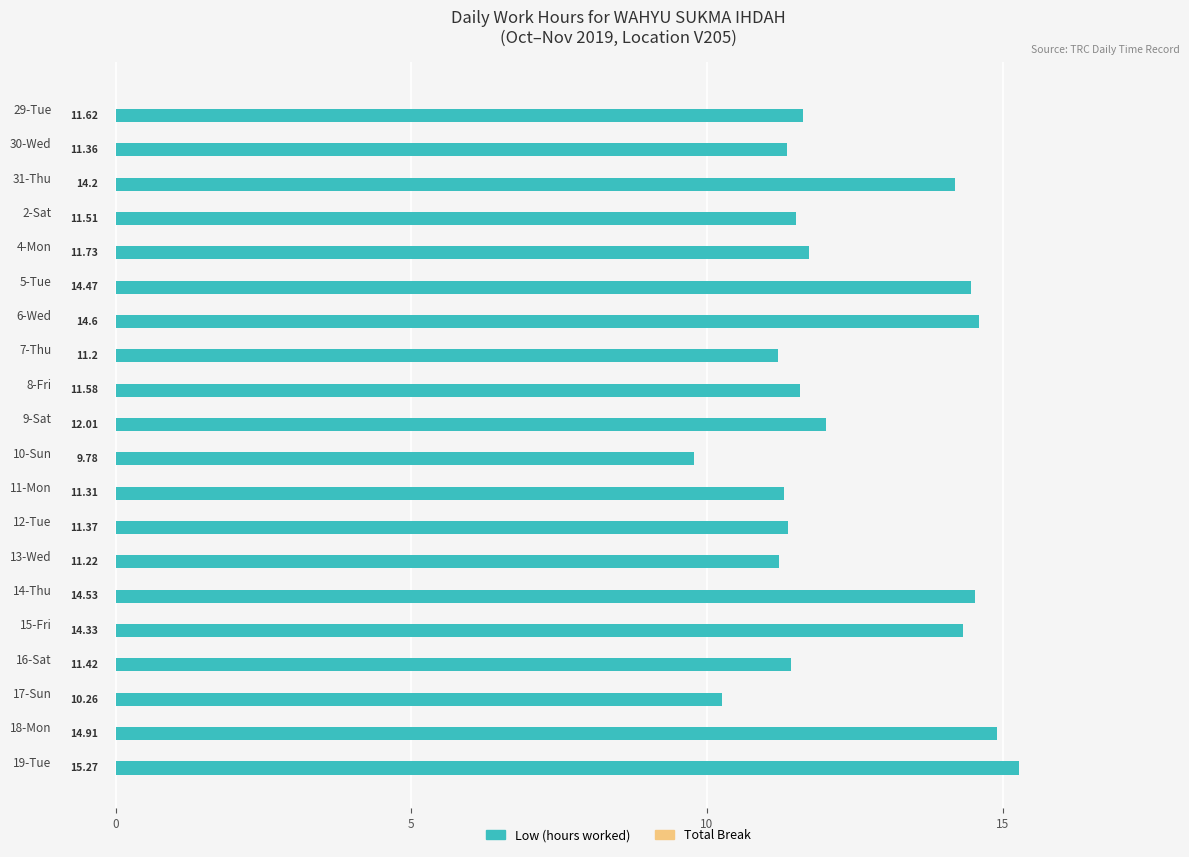

How many bars are there in total?

20